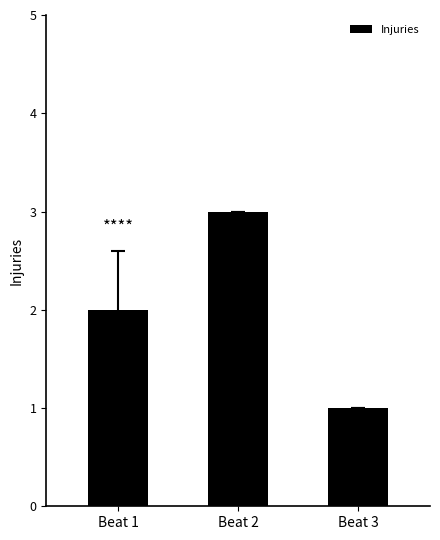

How many series are shown in this chart?

1